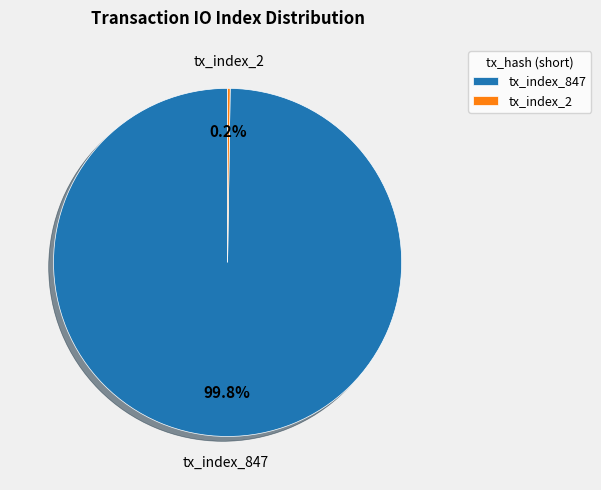

Does any single category account for the majority?

Yes